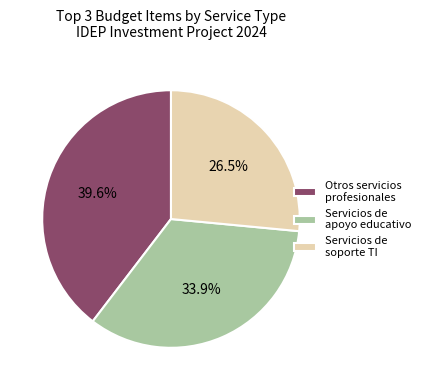

What is the ratio of the value at Otros servicios profesionales to the value at Servicios de apoyo educativo?

1.2